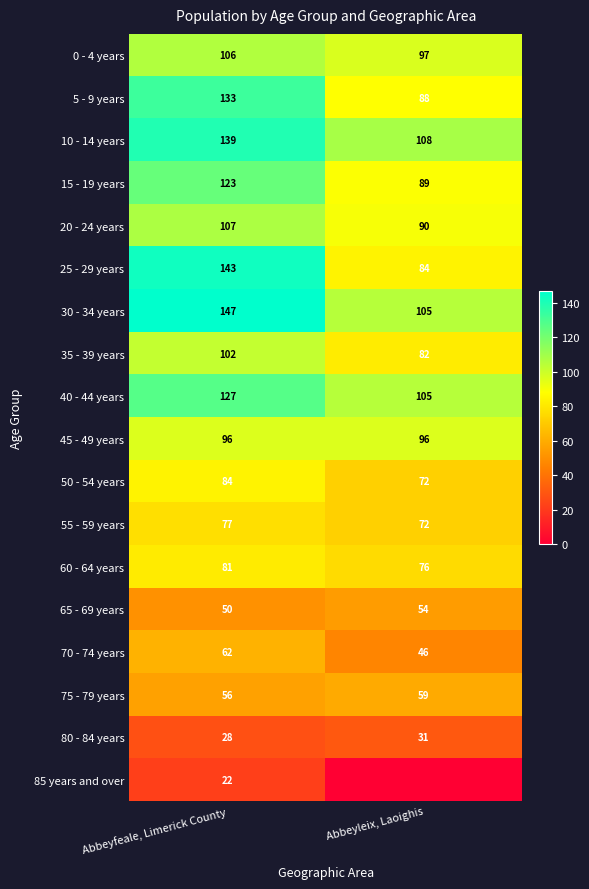

What is the spread (max minus min) of values at Abbeyfeale, Limerick County?

125